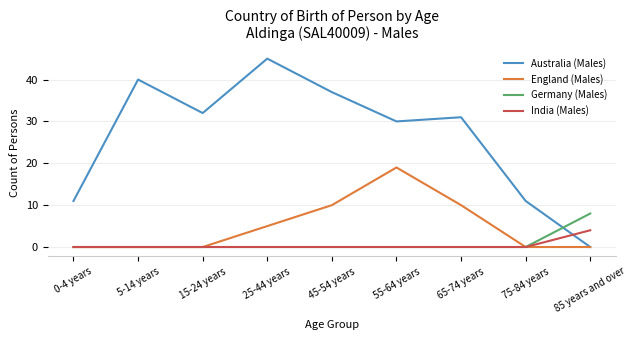

The value of Germany (Males) at 65-74 years is -3. True or false?

False